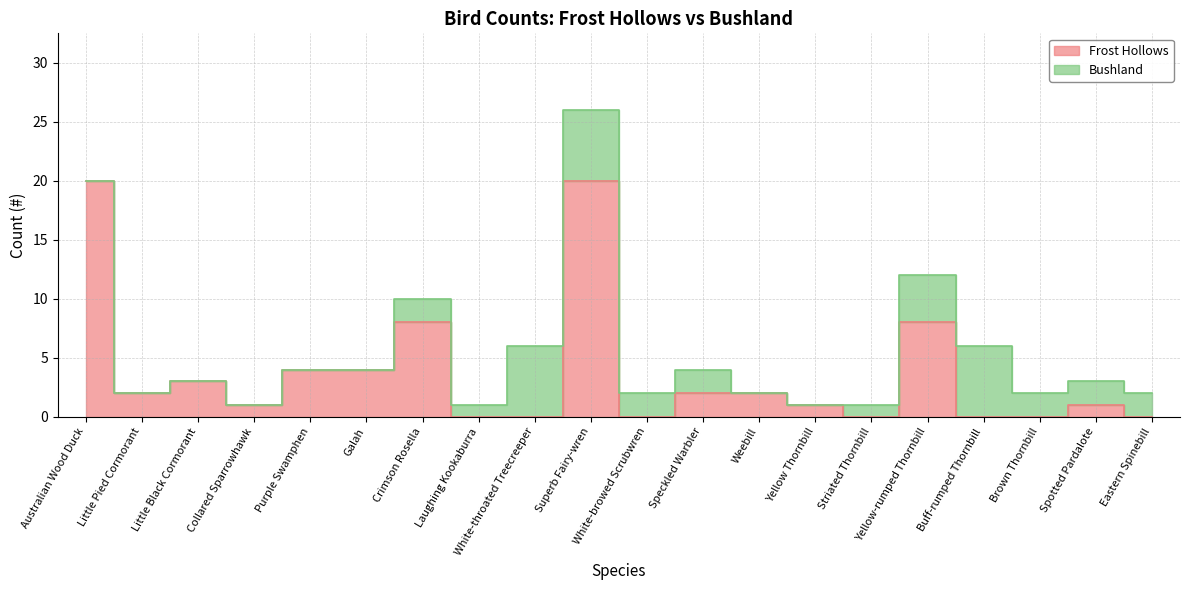

Count the number of values greater than 2.

7